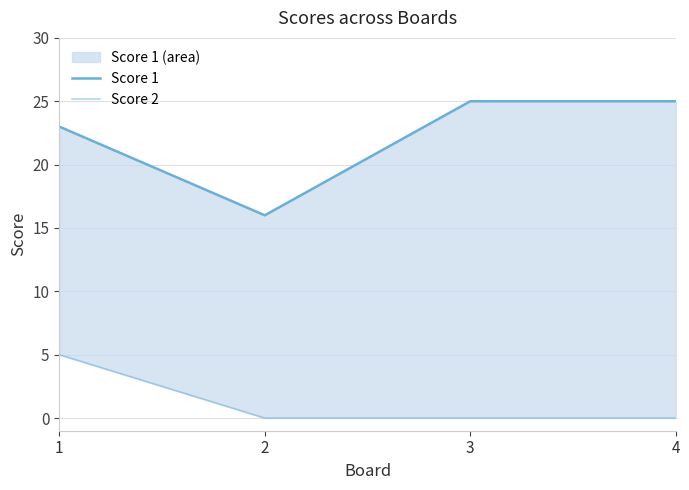

The value of Score 2 at 3 is -3. True or false?

False